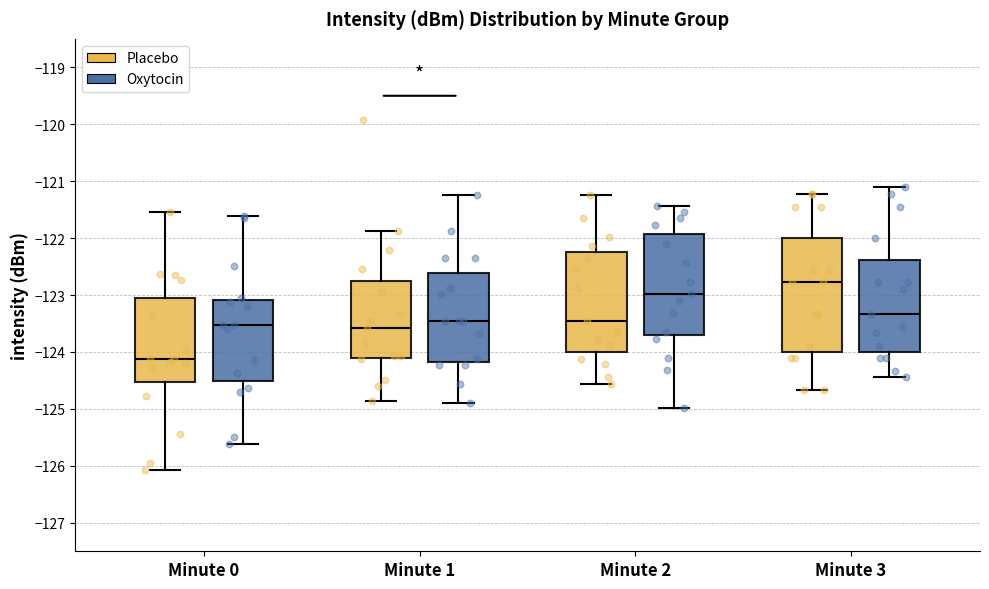

Reading left to right, transcribe this box plot: for each box, give where its median line is, the range the box spans, and where its two whiskers end, as read against the y-axis. The values are not printed on the chart, so give them approximately, as read against the axis.

Minute 0 (Placebo): median -124.1, box -124.5 to -123.0, whiskers -126.1 to -121.5
Minute 0 (Oxytocin): median -123.5, box -124.5 to -123.1, whiskers -125.6 to -121.6
Minute 1 (Placebo): median -123.6, box -124.1 to -122.7, whiskers -124.9 to -121.9
Minute 1 (Oxytocin): median -123.5, box -124.2 to -122.6, whiskers -124.9 to -121.2
Minute 2 (Placebo): median -123.5, box -124.0 to -122.2, whiskers -124.6 to -121.2
Minute 2 (Oxytocin): median -123.0, box -123.7 to -121.9, whiskers -125.0 to -121.4
Minute 3 (Placebo): median -122.8, box -124.0 to -122.0, whiskers -124.7 to -121.2
Minute 3 (Oxytocin): median -123.3, box -124.0 to -122.4, whiskers -124.4 to -121.1